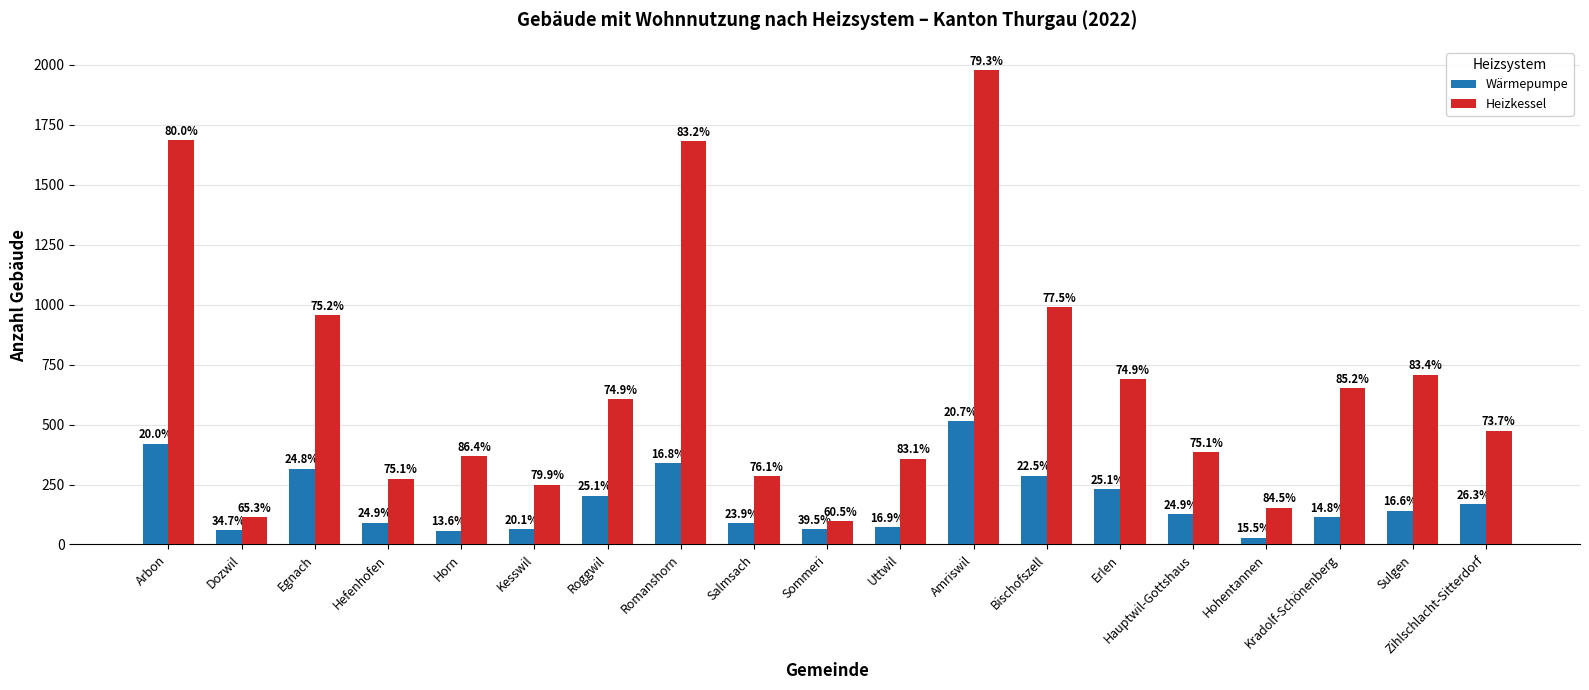

Between Kesswil and Sommeri, which series saw the biggest shift?

Heizkessel